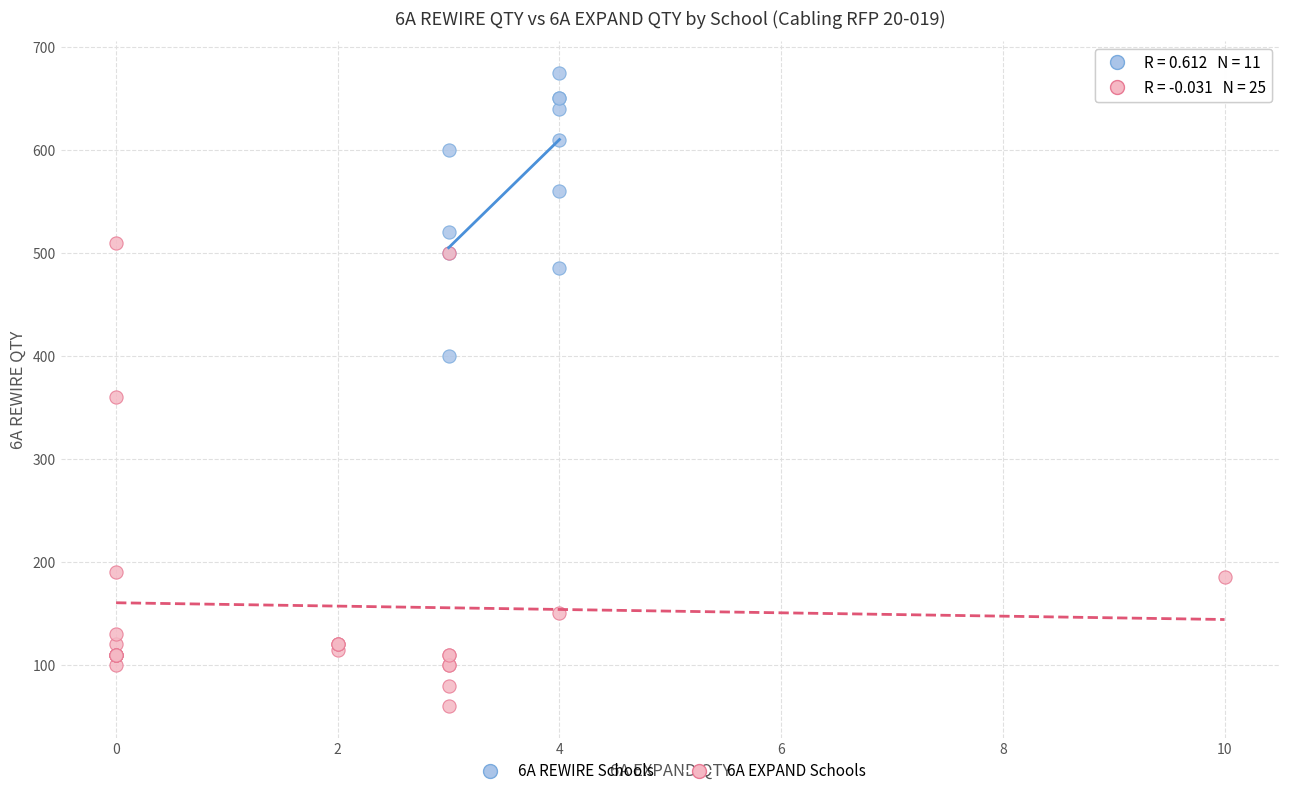

Which series reaches the minimum Y coordinate?

6A EXPAND Schools